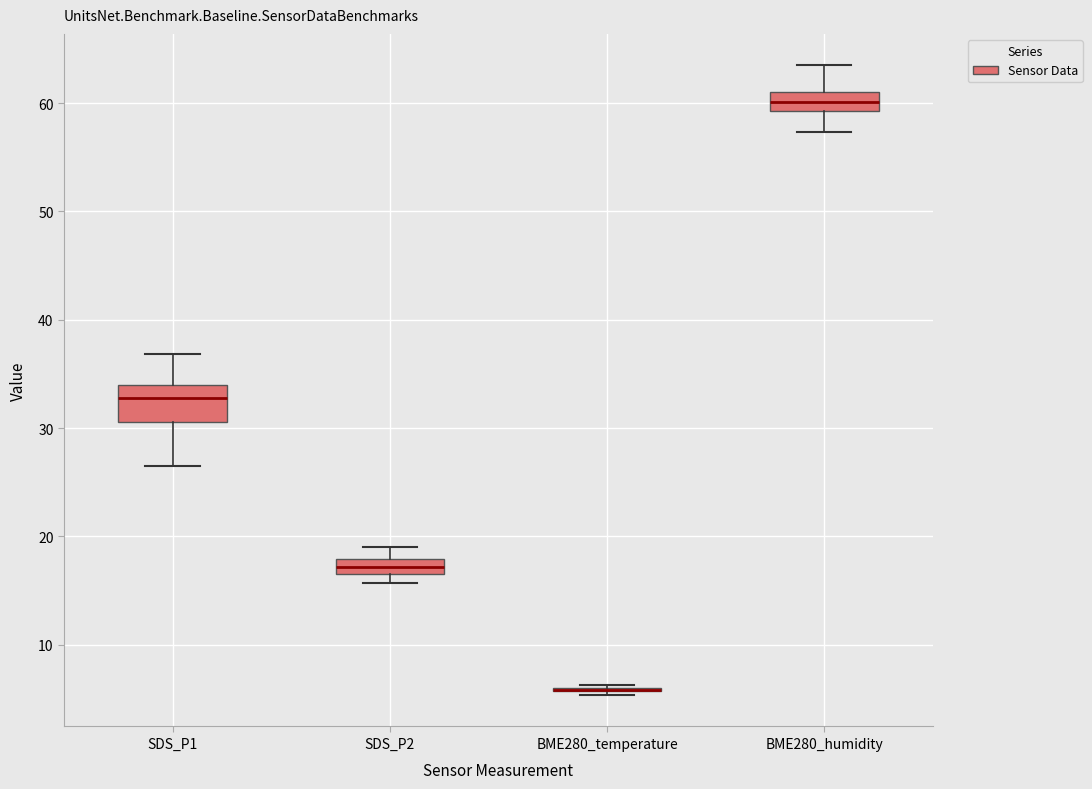

Comparing the boxes themselves (not the whiskers), which one is the tallest?

SDS_P1